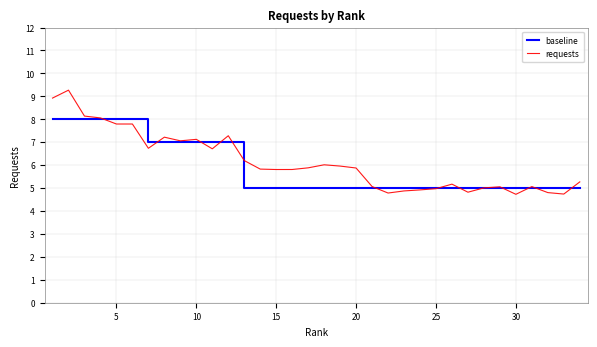

Which series has the largest range (max minus min)?

requests